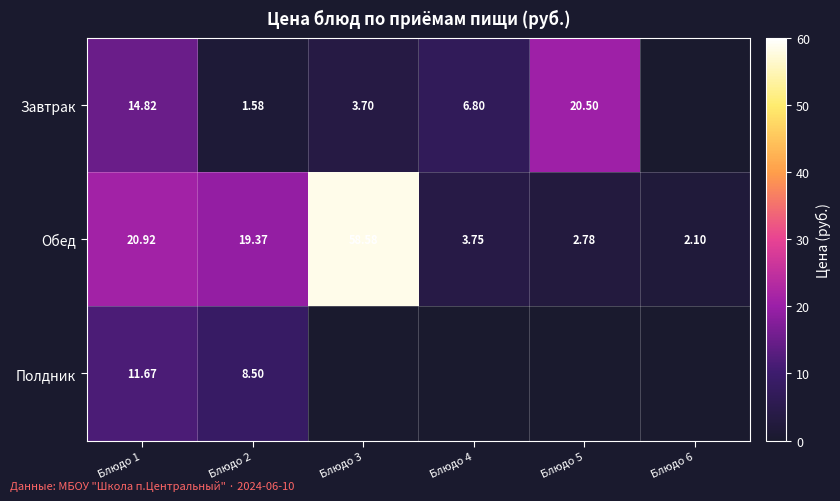

What is the difference between the highest and lowest values at Блюдо 1?

9.3